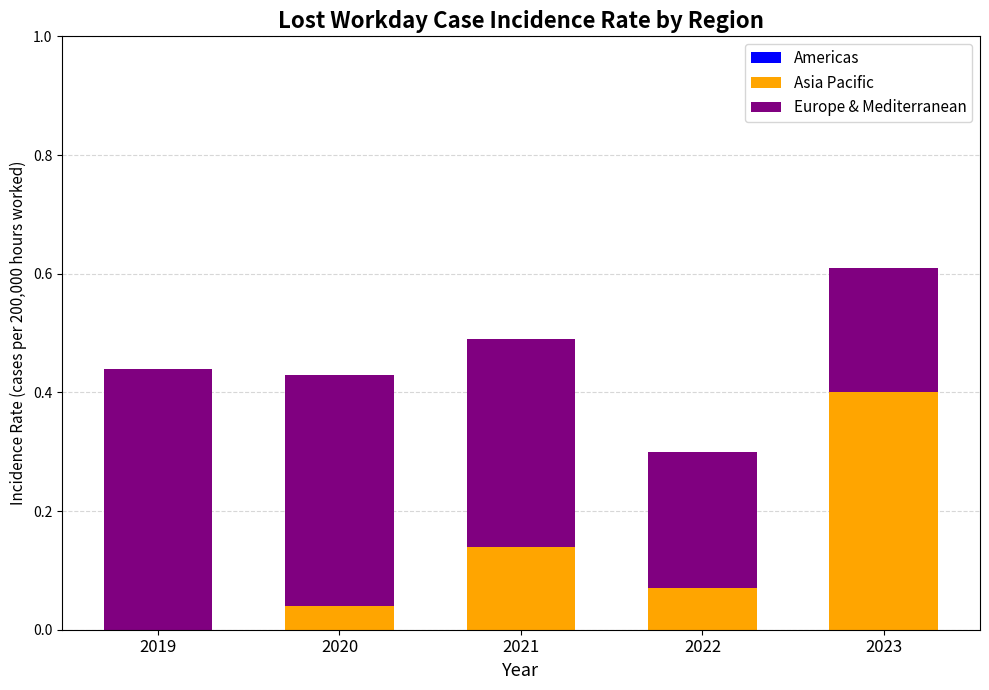

True or false: Asia Pacific has a value of 0.1 at 2020.

False